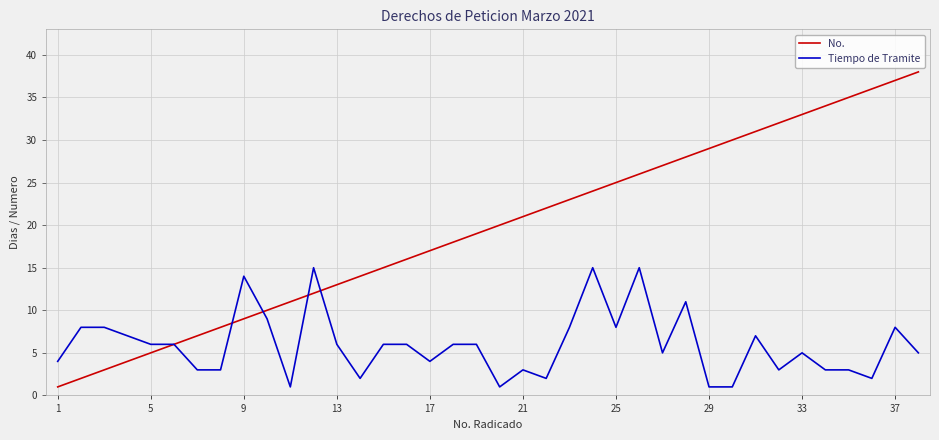

Which series has the largest range (max minus min)?

No.